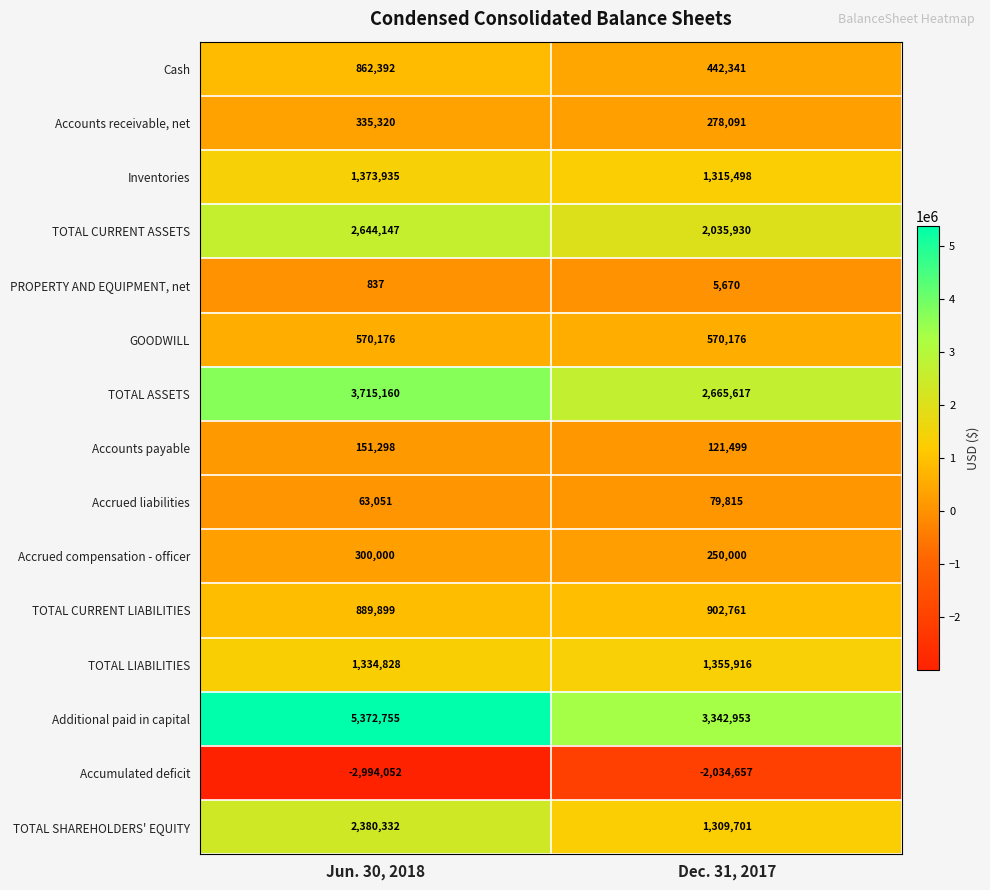

Which series has the largest total across all categories?

Additional paid in capital